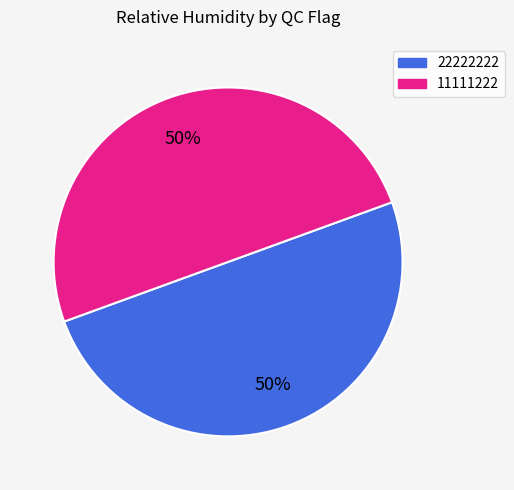

True or false: 22222222 accounts for 78% of the total.

False